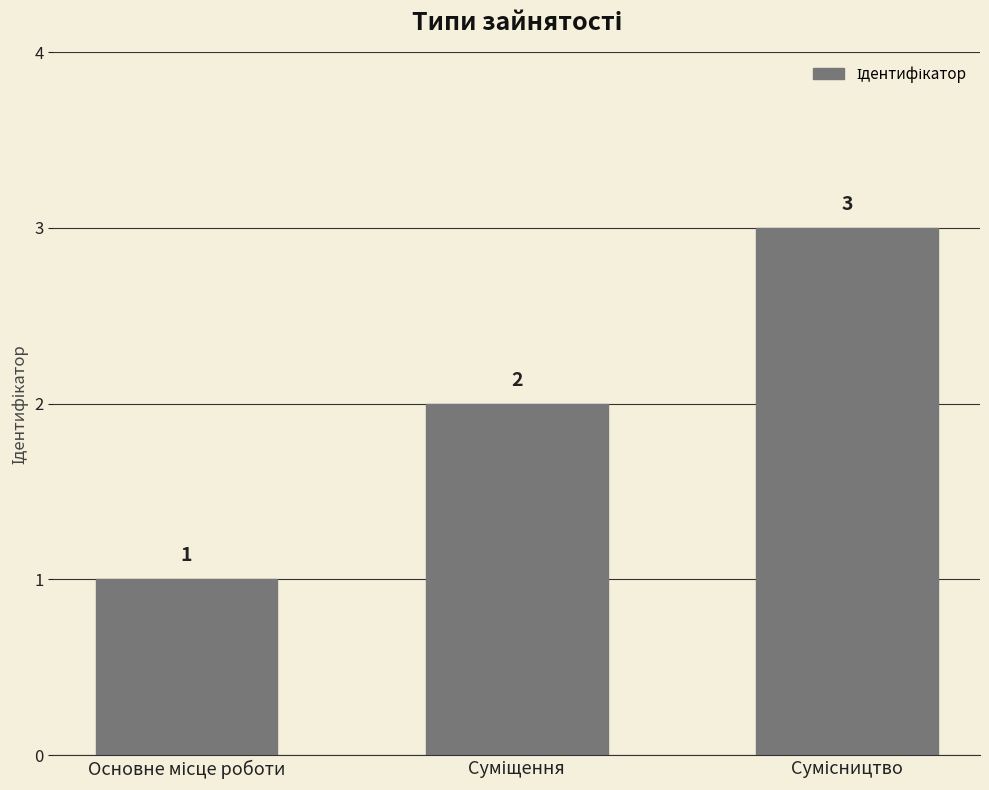

What is the average value?

2